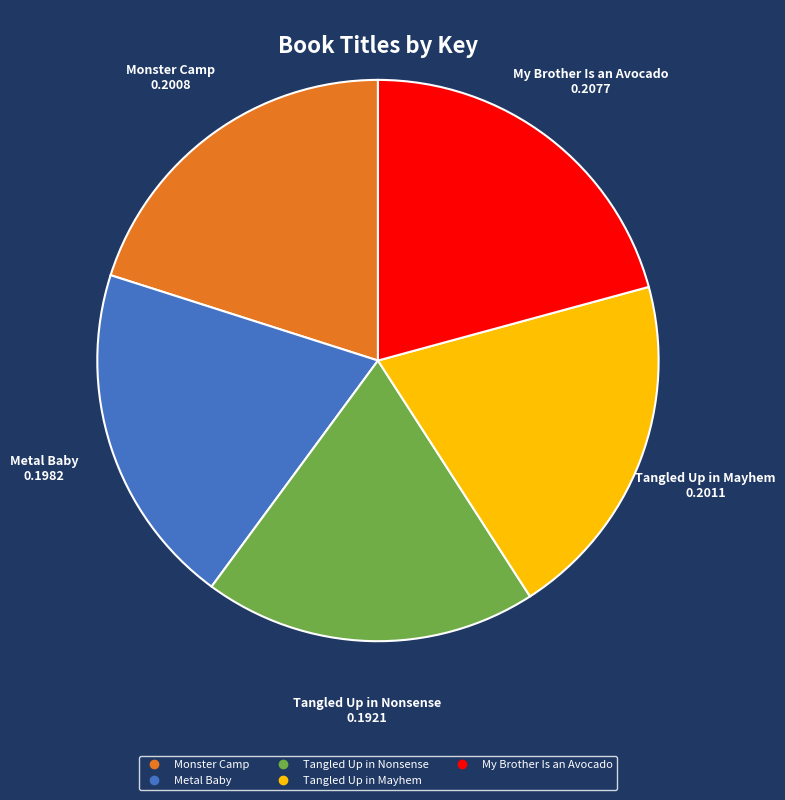

The My Brother Is an Avocado slice represents 21% of the pie. True or false?

True